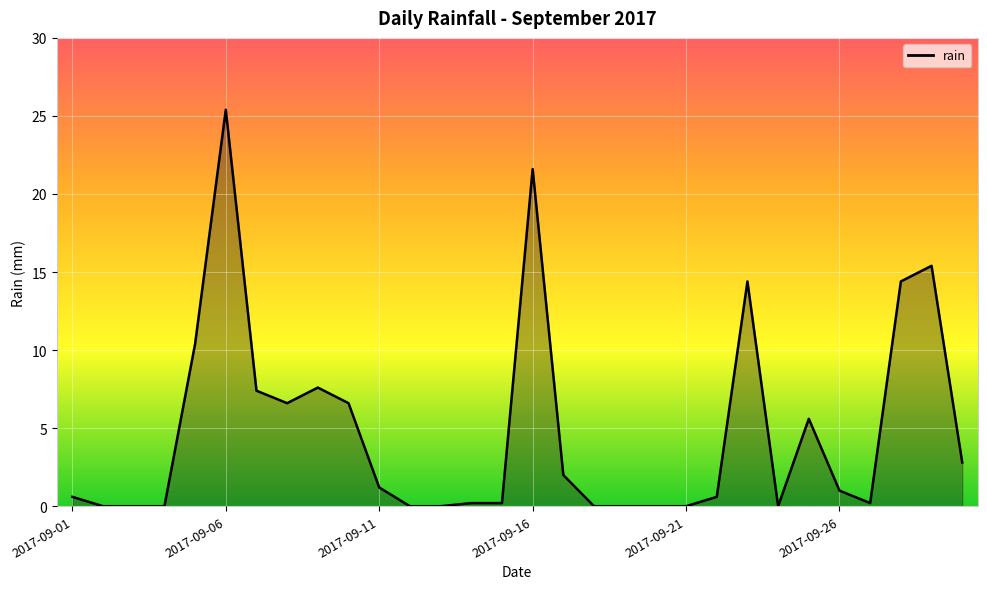

Does the chart display data point markers on the line(s)?

No